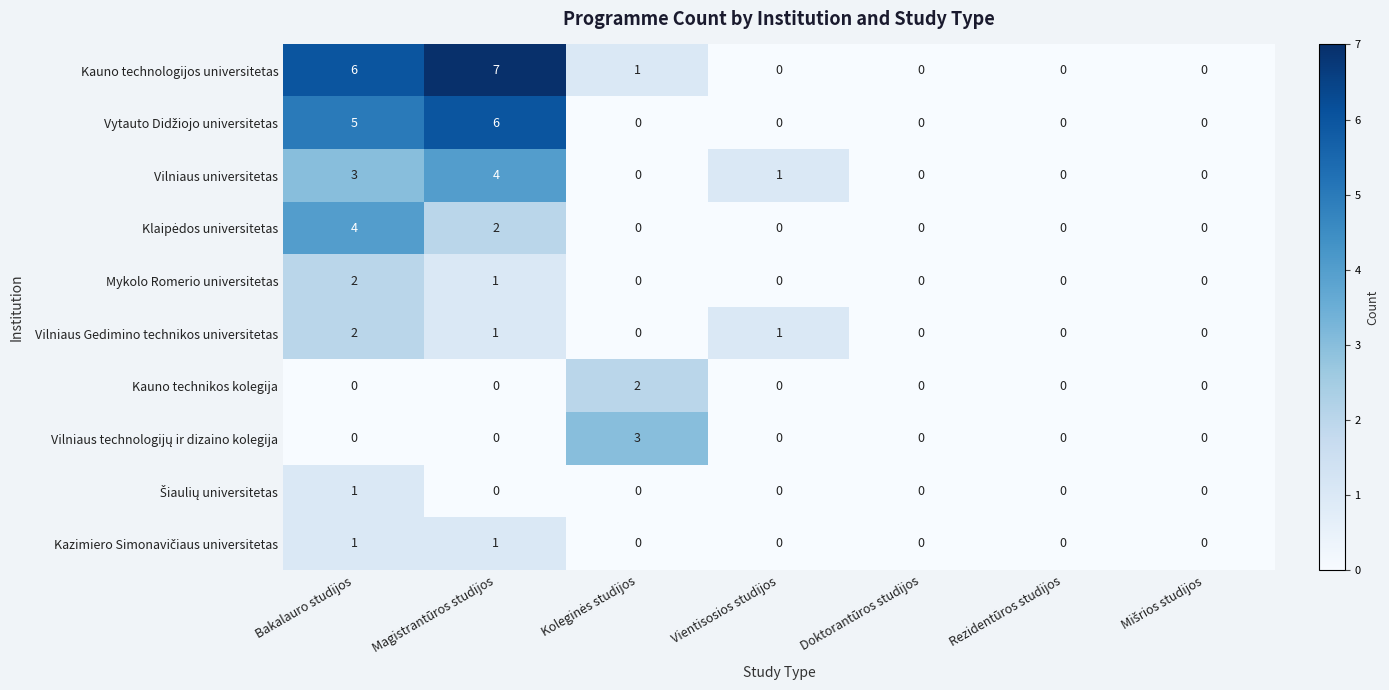

What is the difference between the maximum and second lowest values in the Vilniaus universitetas series?

4